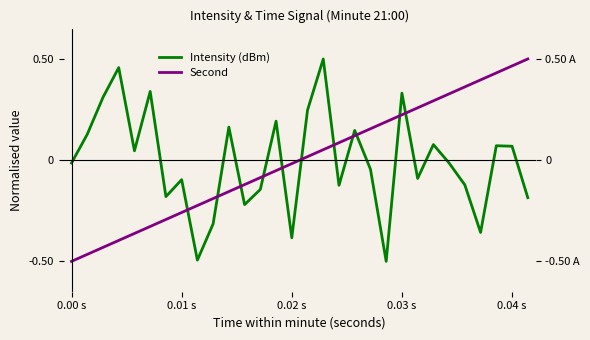

How many values in Intensity (dBm) are below zero?

16